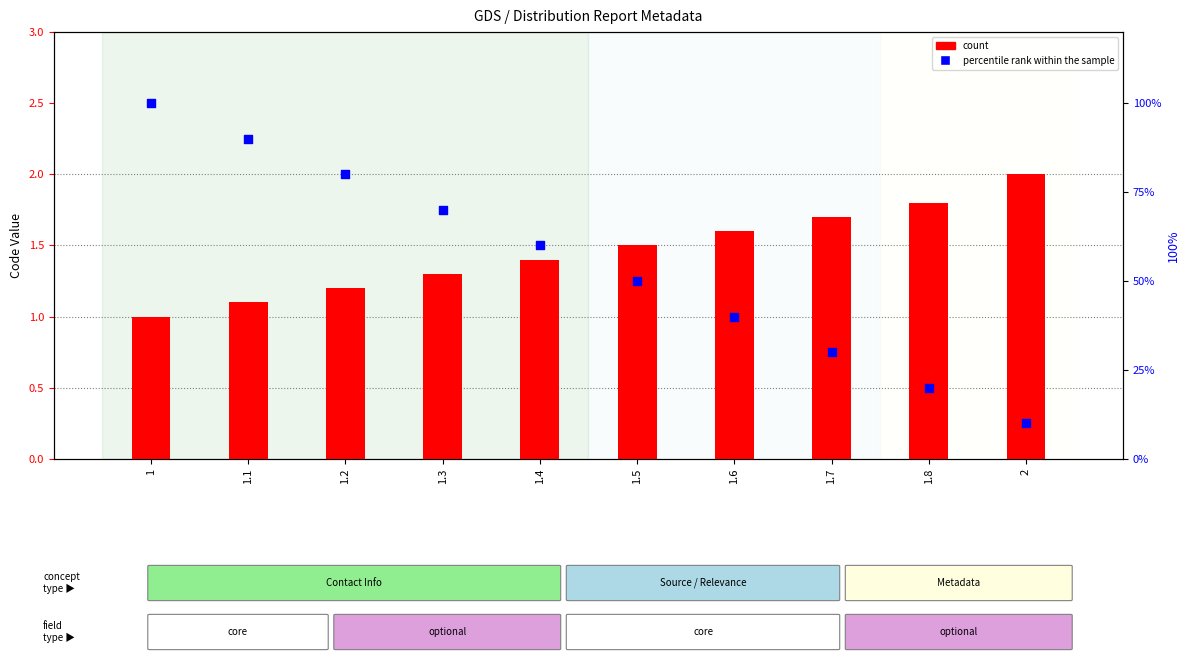

At which category is the sum across all series the highest?

1